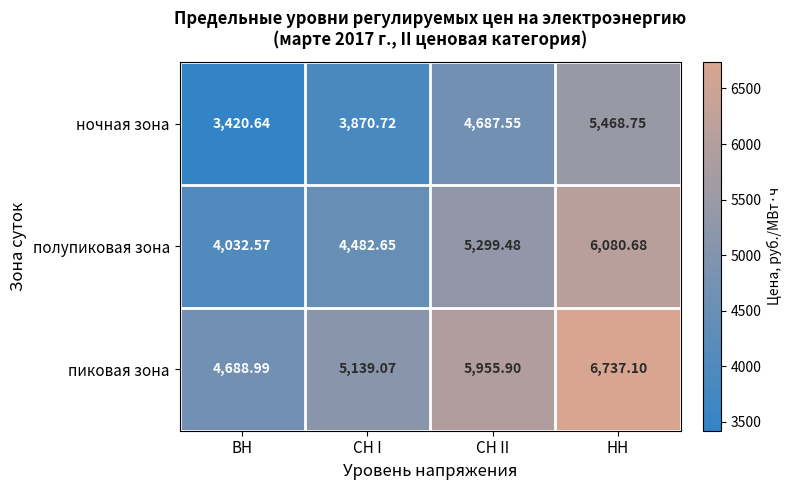

At which label is пиковая зона closest to 5713?

СН II